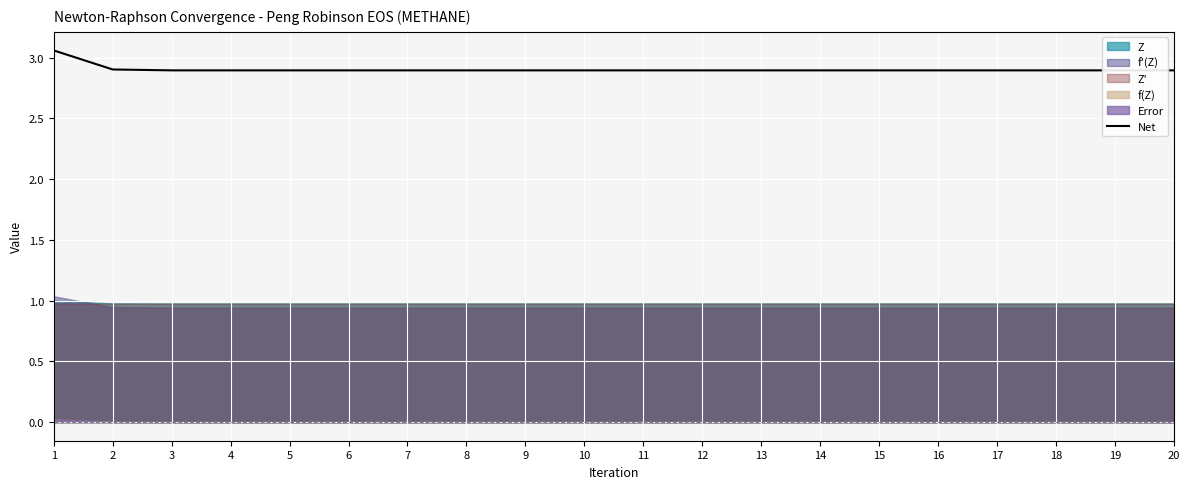

True or false: the data shows 2.1 at 1.

False